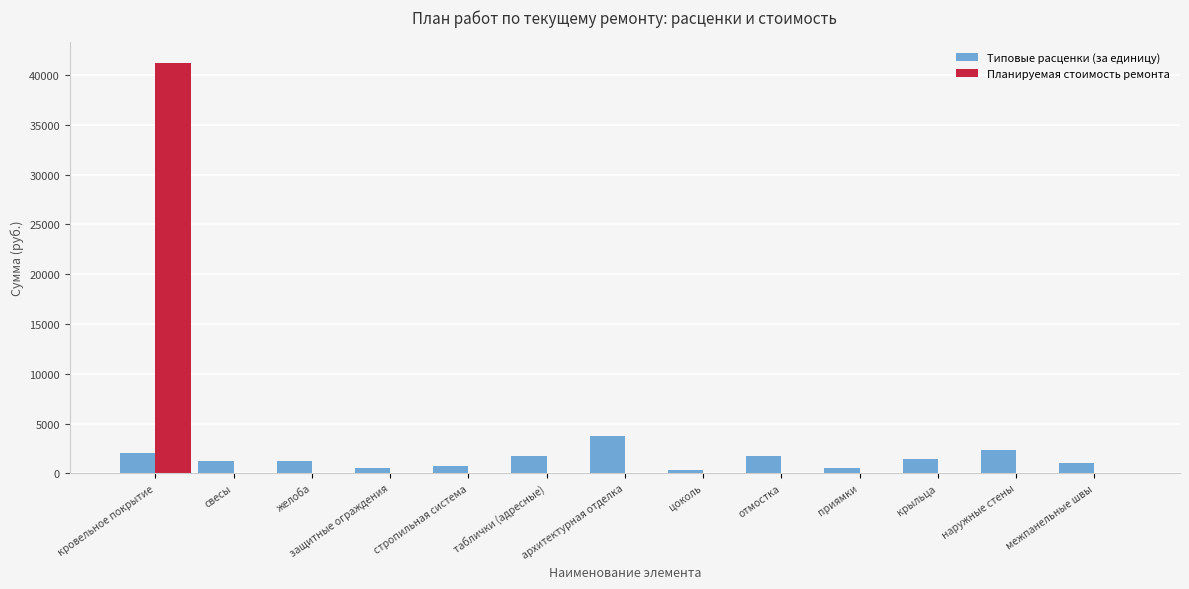

Which series has the largest total across all categories?

Планируемая стоимость ремонта